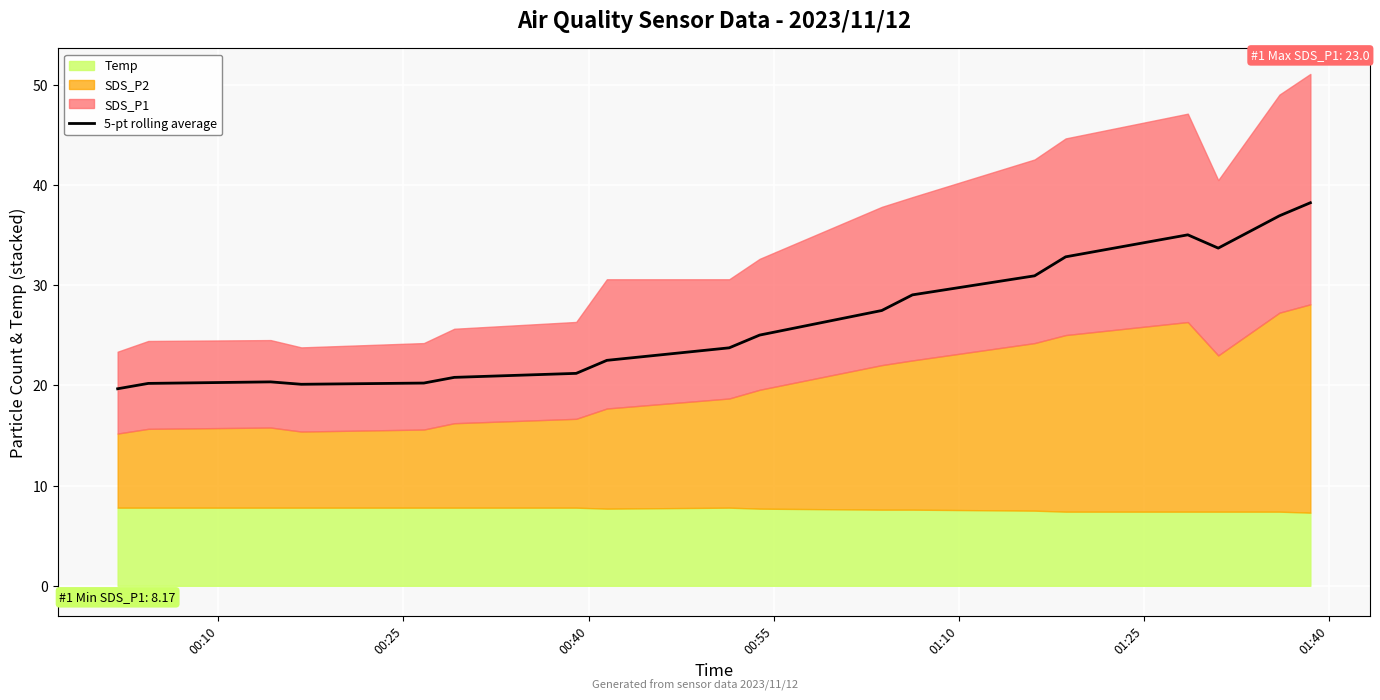

How many interior local valleys (lower than both neighbors) does the data have?

2